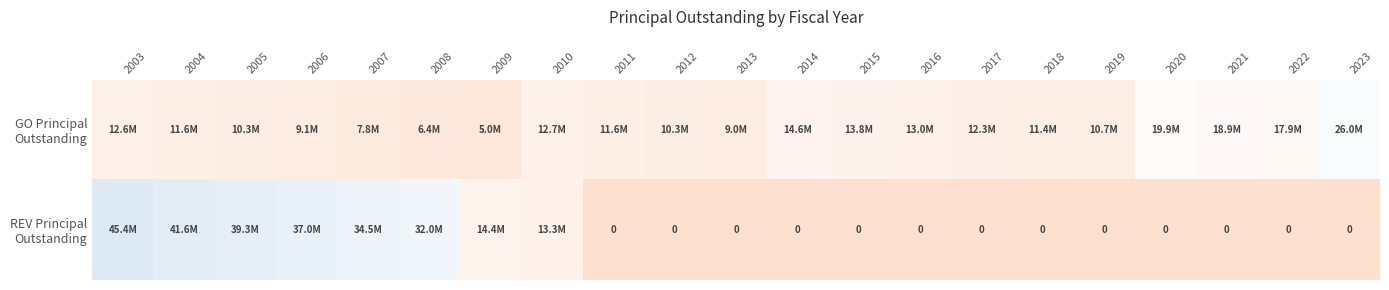

The GO Principal Outstanding series shows 5000000 at 2009. True or false?

True